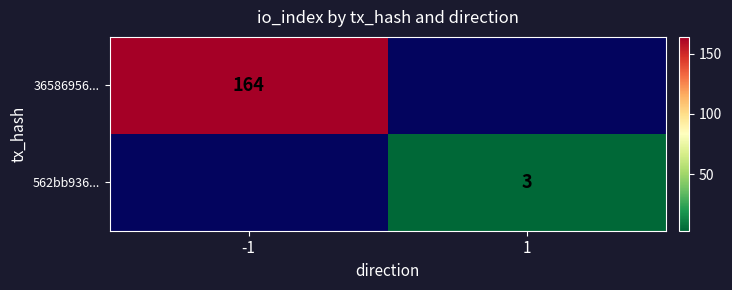

True or false: 562bb936... has a value of 3 at 1.

True